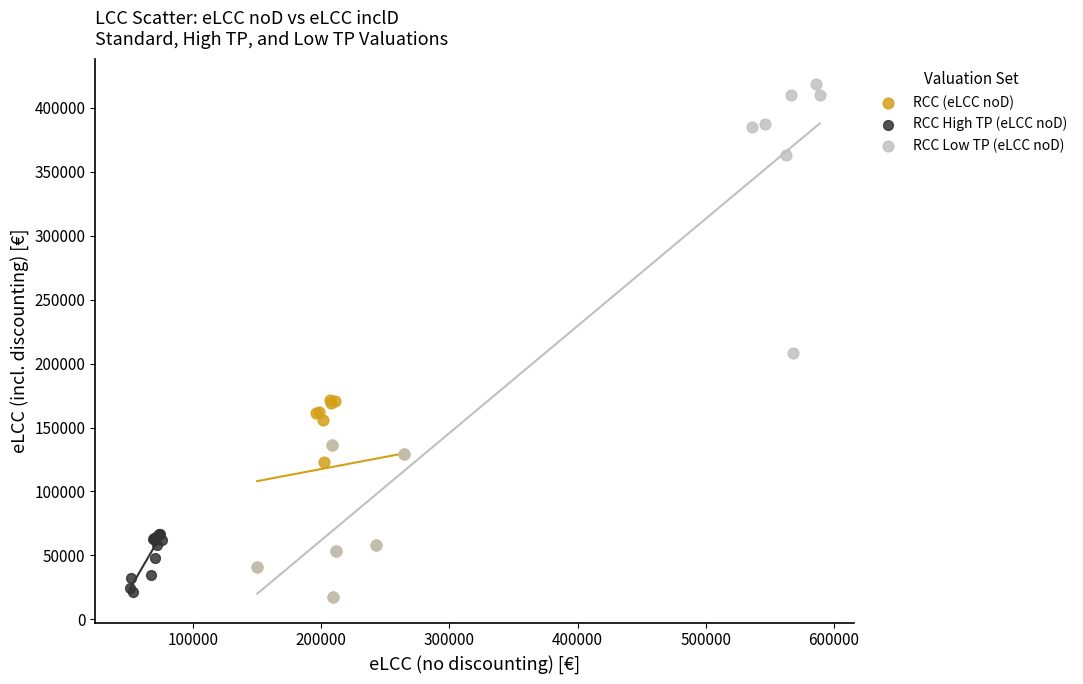

Which series reaches the maximum Y coordinate?

RCC Low TP (eLCC noD)